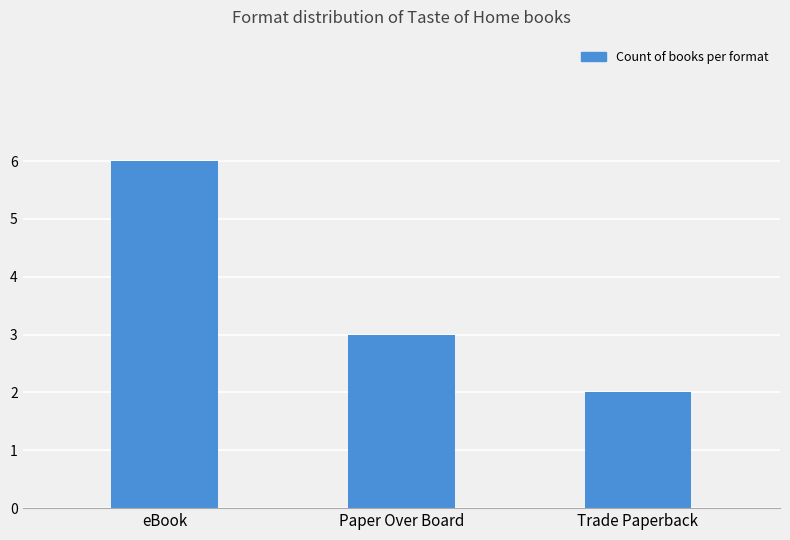

How many categories are shown in the chart?

3